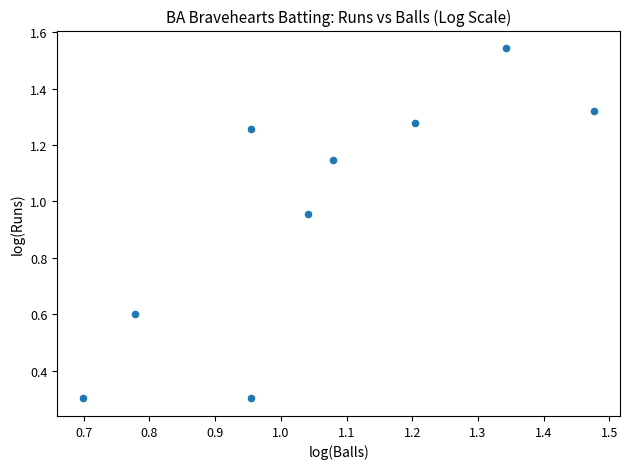

What is the range of Y values (max minus min)?

1.2